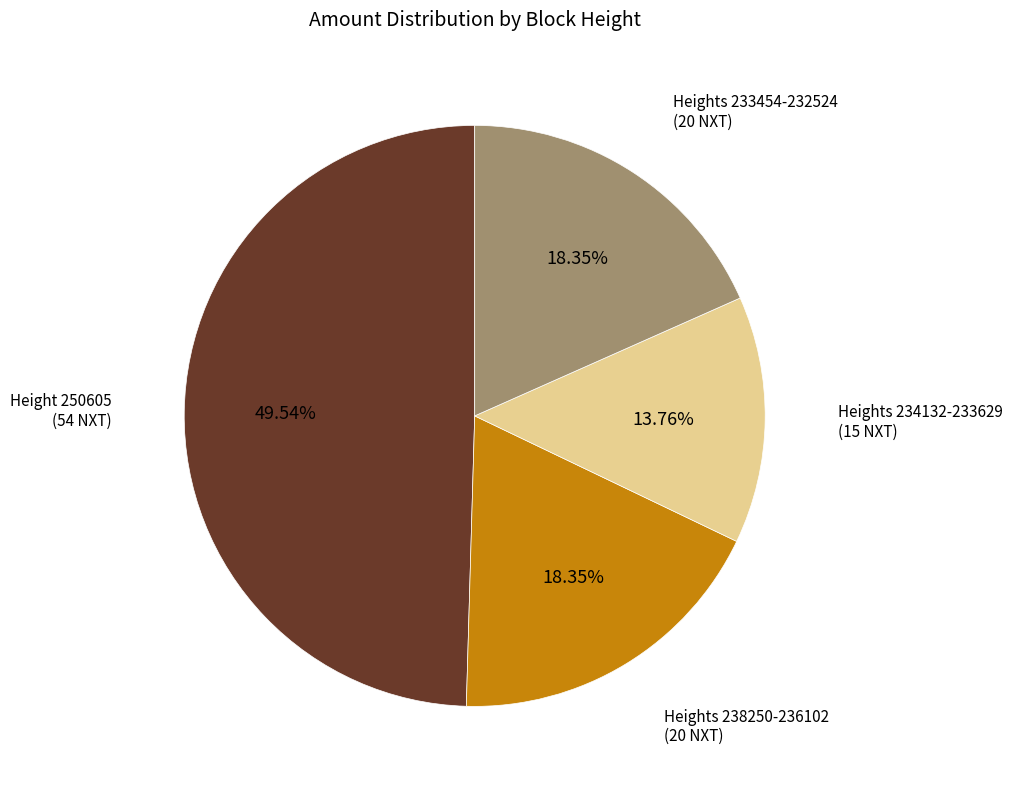

Combined, do Heights 234132-233629 (15 NXT) and Height 250605 (54 NXT) account for over 50%?

Yes